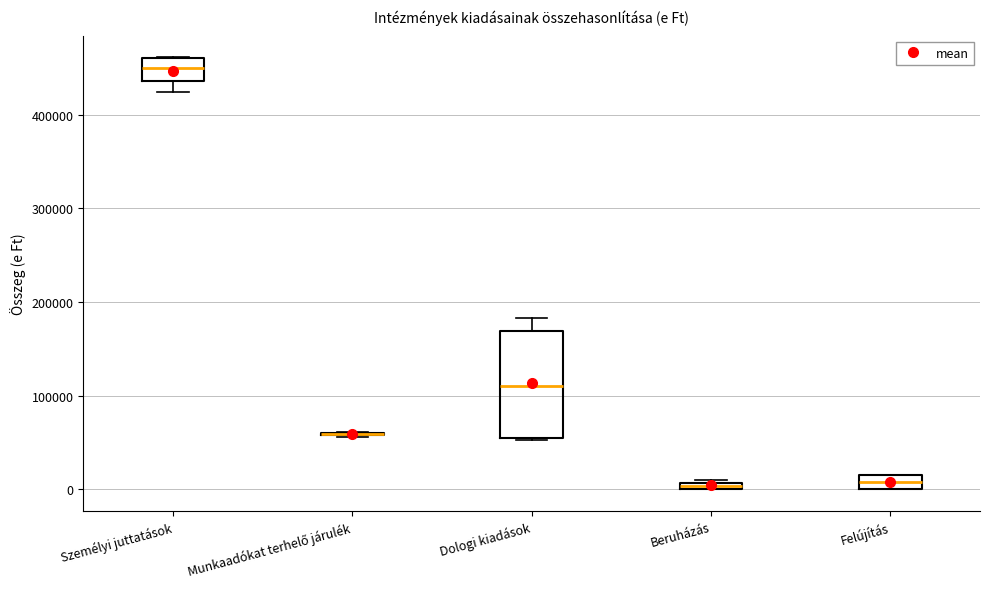

Comparing the boxes themselves (not the whiskers), which one is the tallest?

Dologi kiadások